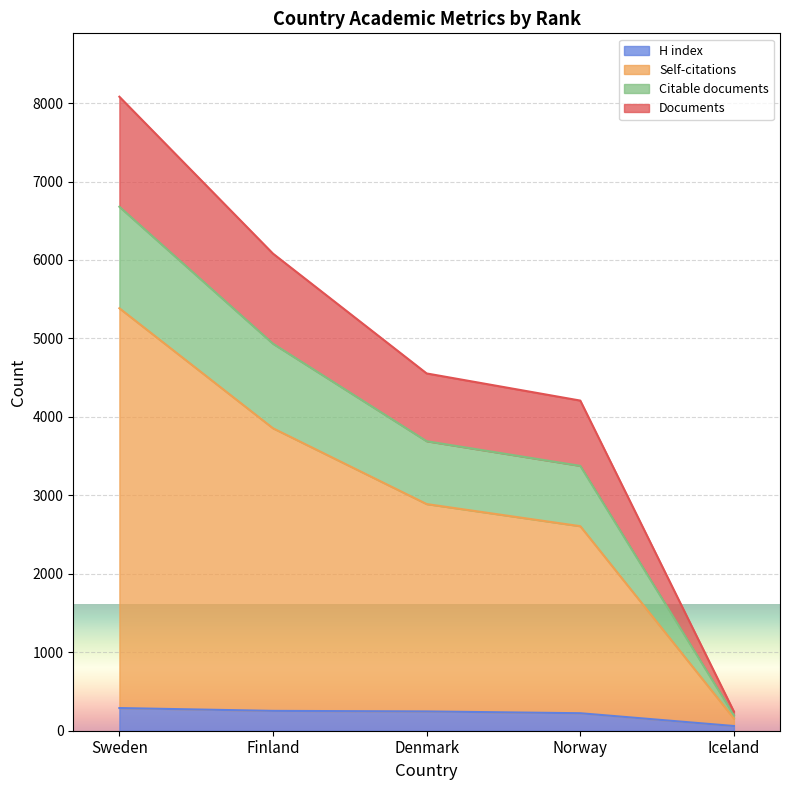

At which category is the sum across all series the highest?

Sweden